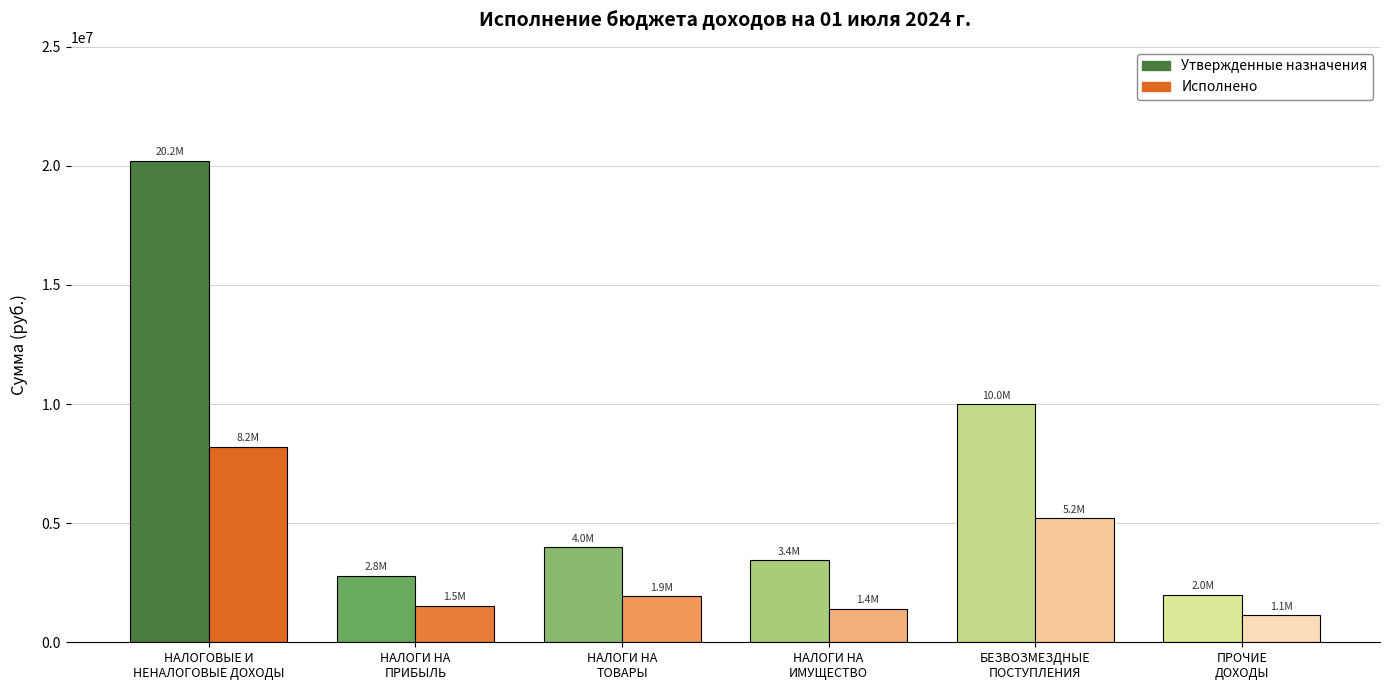

What is the total value across all series at НАЛОГИ НА
ИМУЩЕСТВО?

4841269.2